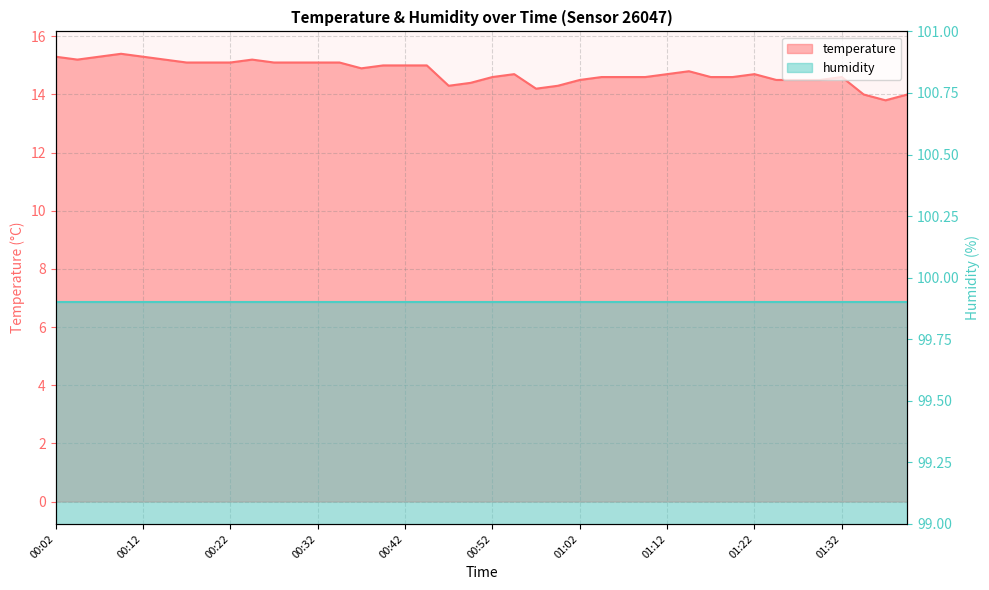

What is the difference between the second highest and second lowest values?

1.3